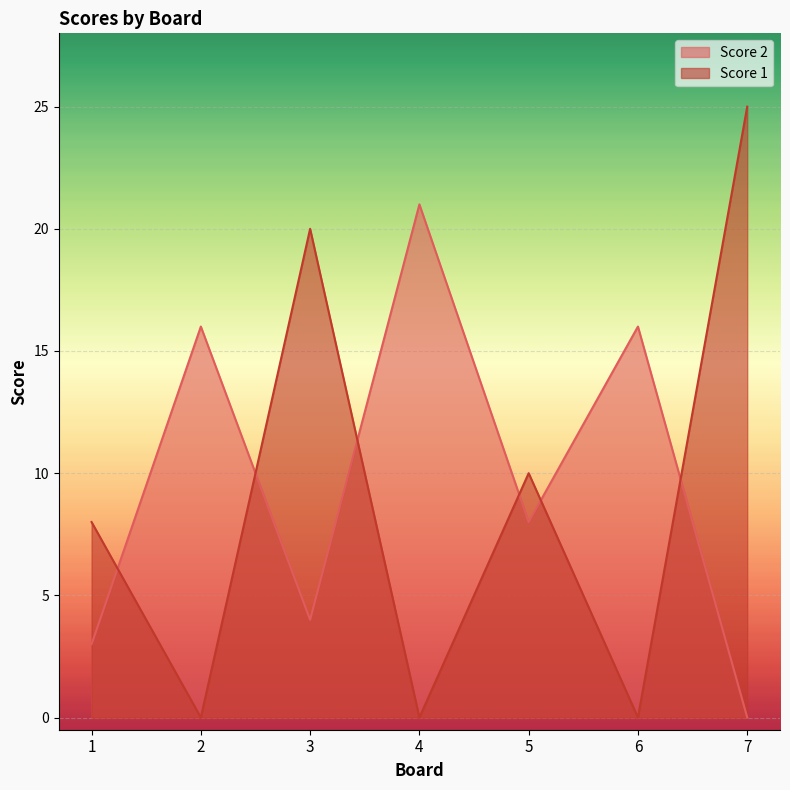

How many data points in Score 2 are less than 8?

3